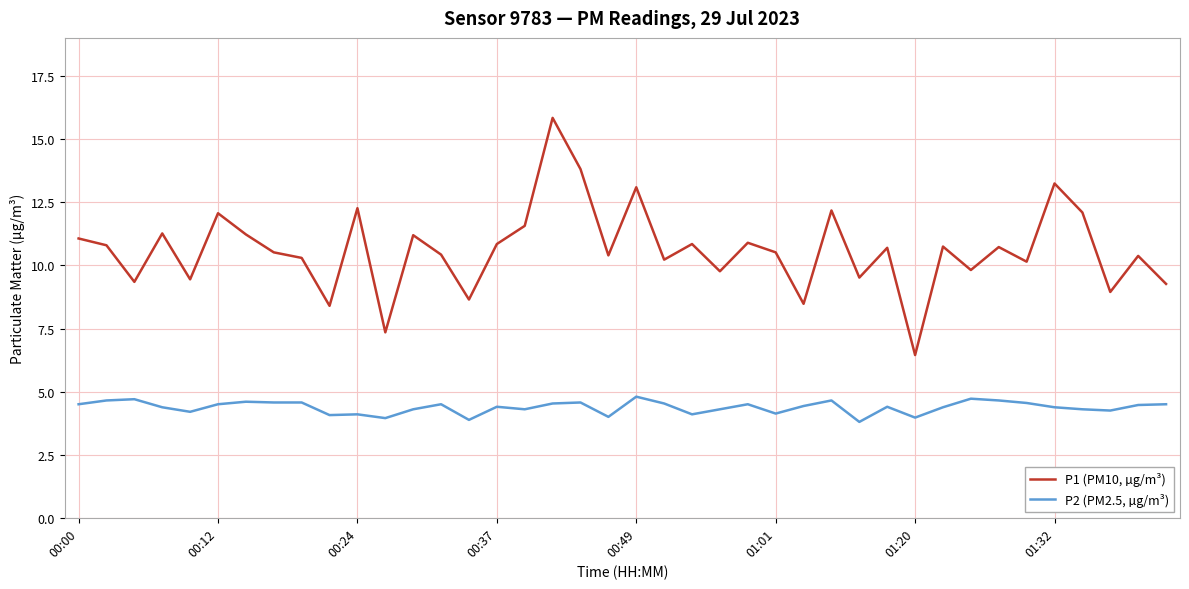

Rank the series by their maximum value, from highest to lowest.

P1 (PM10, µg/m³), P2 (PM2.5, µg/m³)